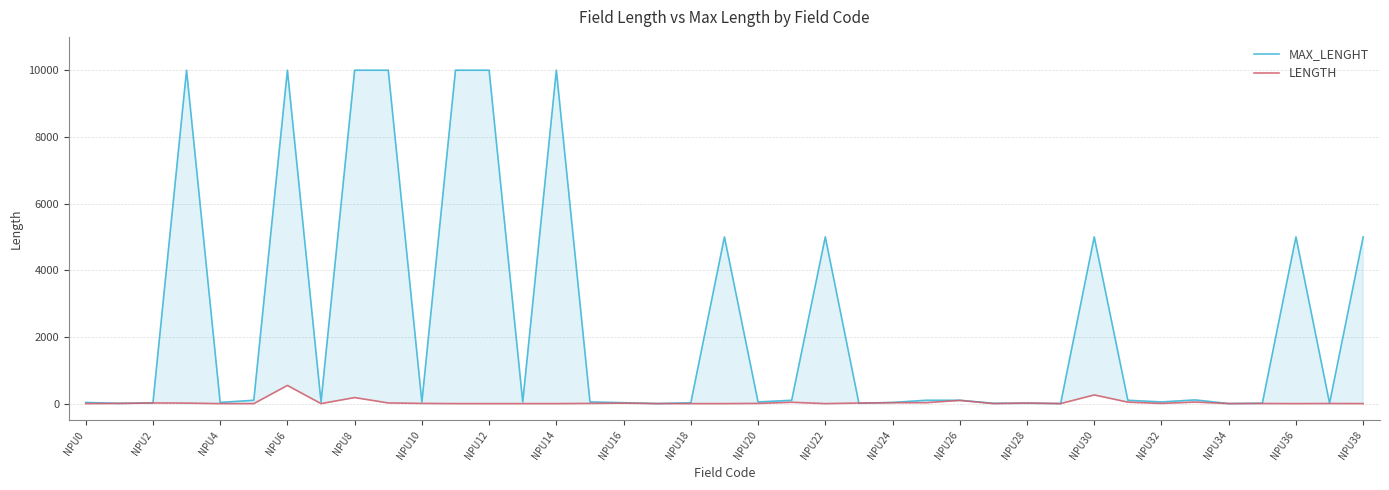

How many lines are shown in the chart?

2